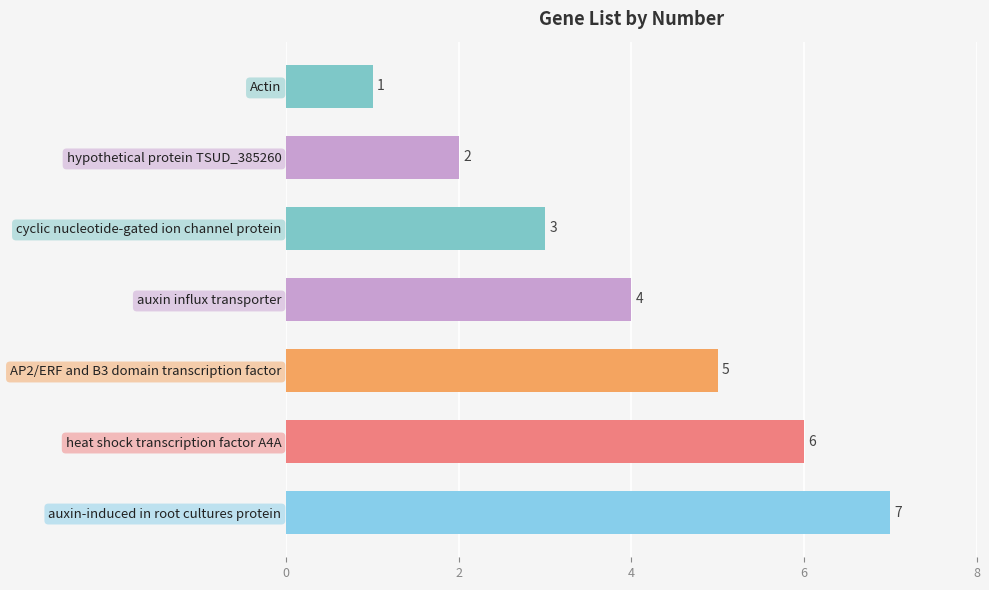

List the labels in order of value, smallest first.

Actin, hypothetical protein TSUD_385260, cyclic nucleotide-gated ion channel protein, auxin influx transporter, AP2/ERF and B3 domain transcription factor, heat shock transcription factor A4A, auxin-induced in root cultures protein